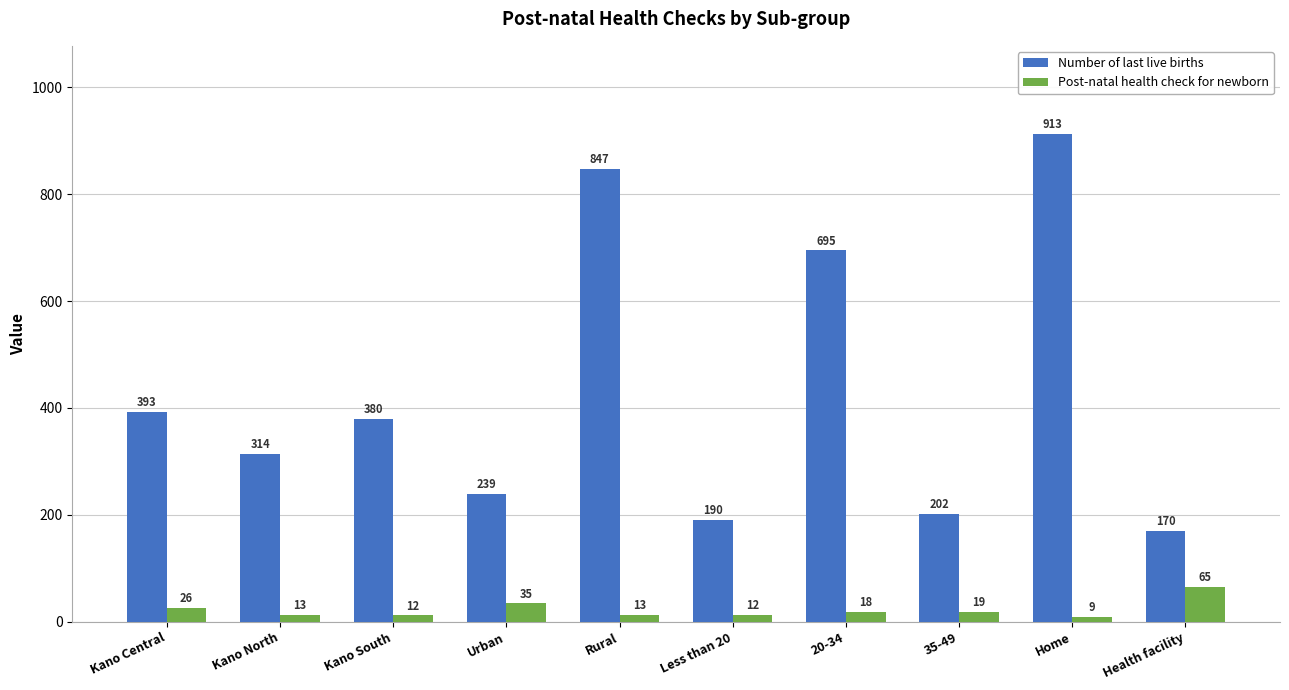

Which category has the lowest value across all series?

Home